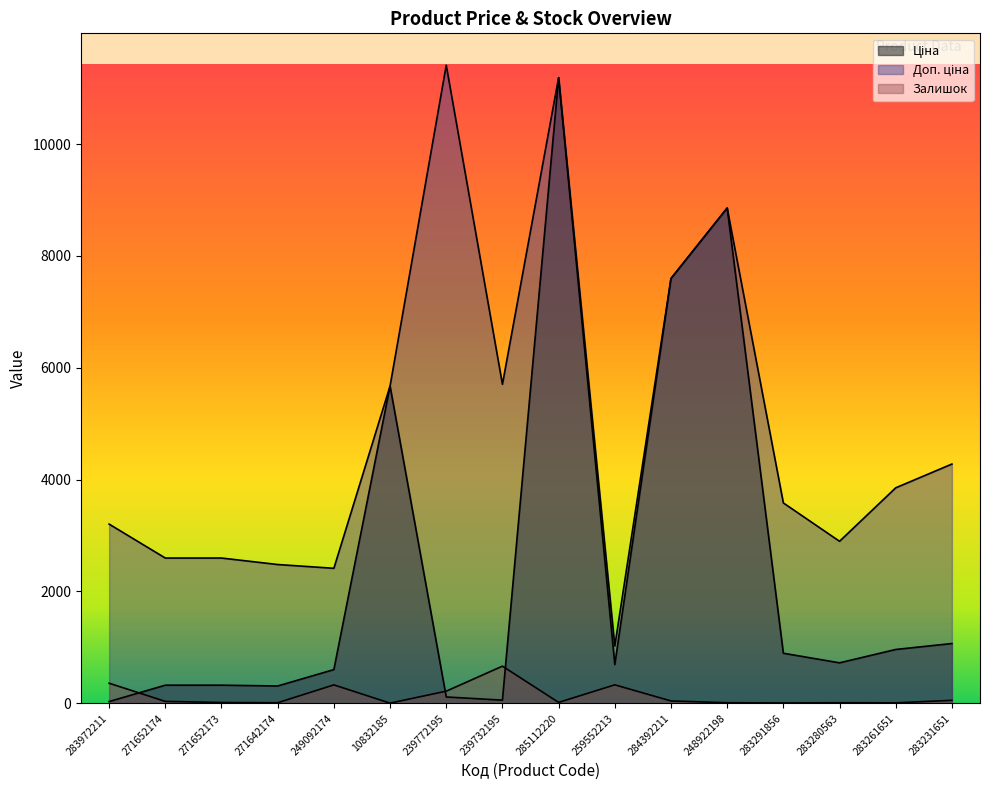

Reading left to right, list all the values displayed in this chart.

Ціна: 32.0	324.8	324.8	310.3	603.7	5673.8	114.1	57.0	11188.2	693.7	7596.5	8856.7	895.9	724.5	963.5	1069.8
Доп. ціна: 3205.0	2598.3	2598.3	2482.4	2414.8	5673.8	11410.0	5705.0	11188.2	1024.6	7596.5	8856.7	3583.6	2897.8	3854.0	4279.1
Залишок: 360.0	35.0	15.0	11.0	330.0	4.0	218.0	665.0	17.0	331.0	43.0	11.0	7.0	11.0	9.0	54.0